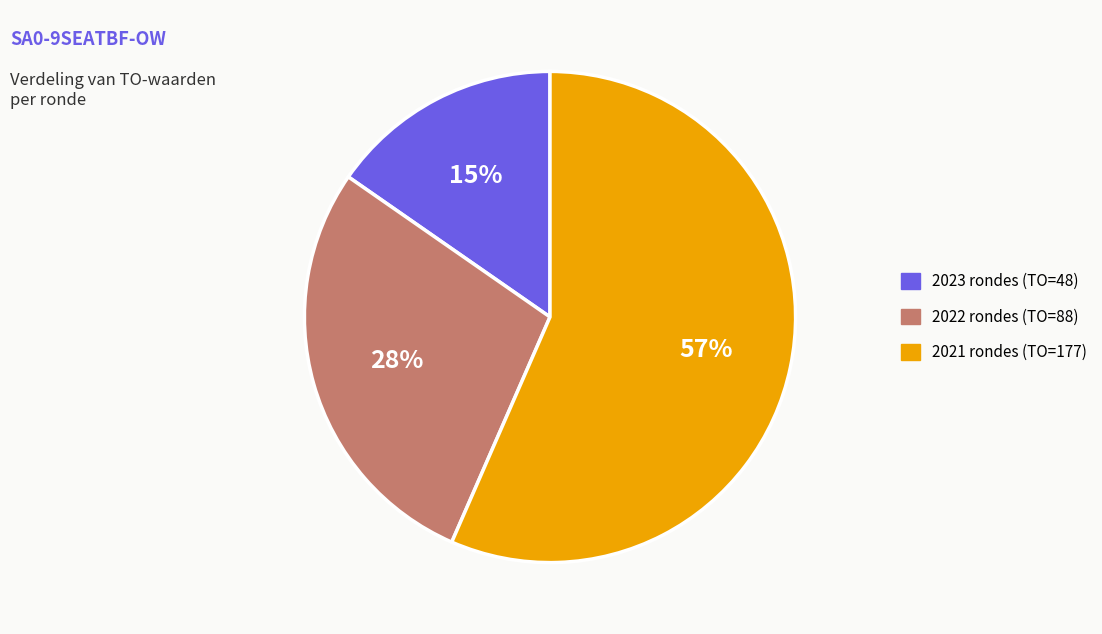

Does any single category account for the majority?

Yes